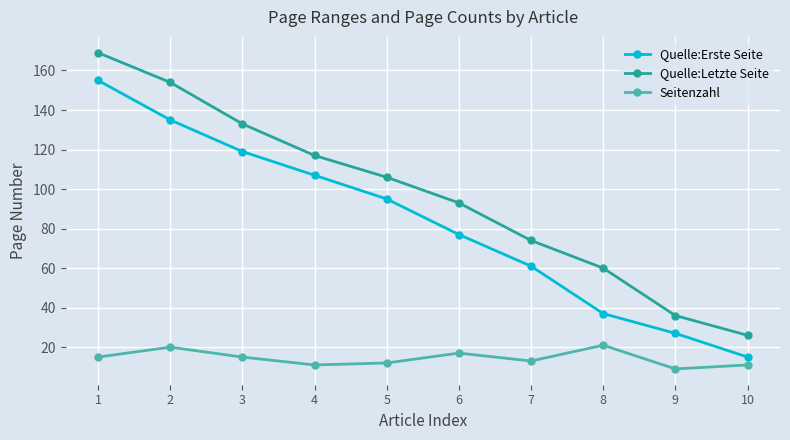

Rank the series at 4 from highest to lowest value.

Quelle:Letzte Seite, Quelle:Erste Seite, Seitenzahl